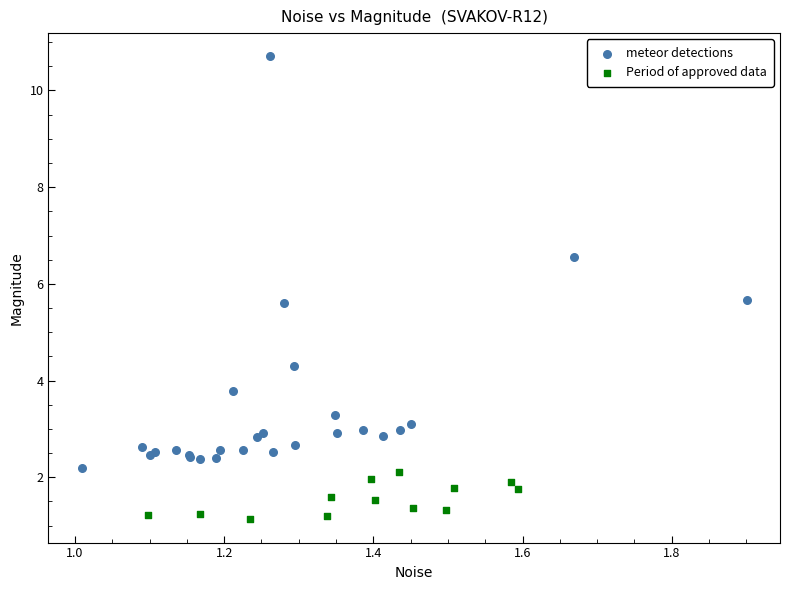

Which series contains the lowest Y value?

Period of approved data